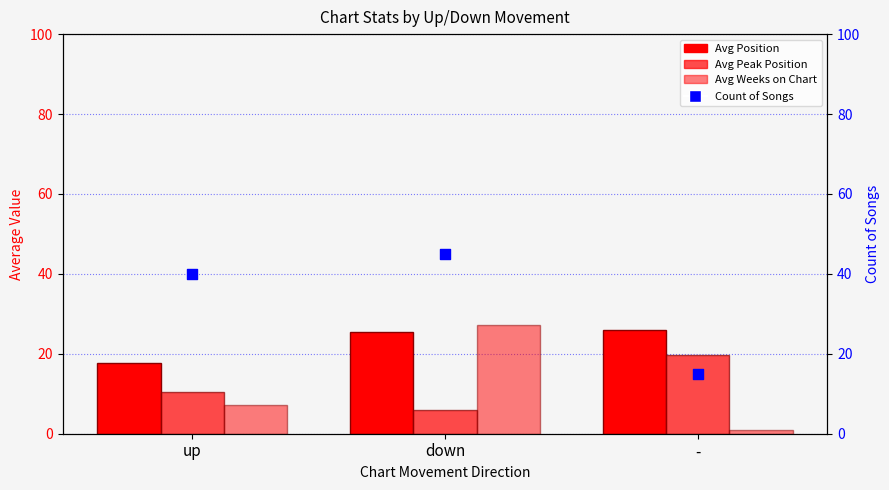

At which category is the sum across all series the highest?

down